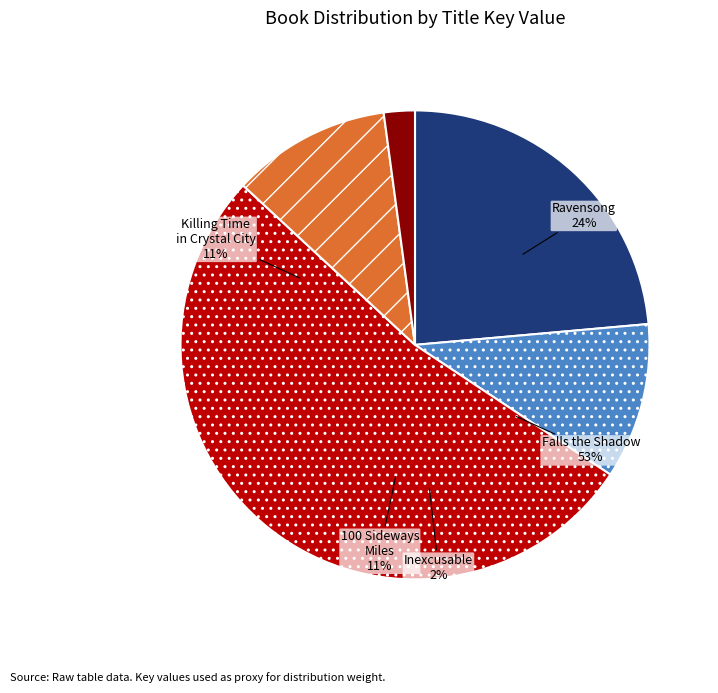

What is the change in value from Falls the Shadow to Inexcusable?

-395568686